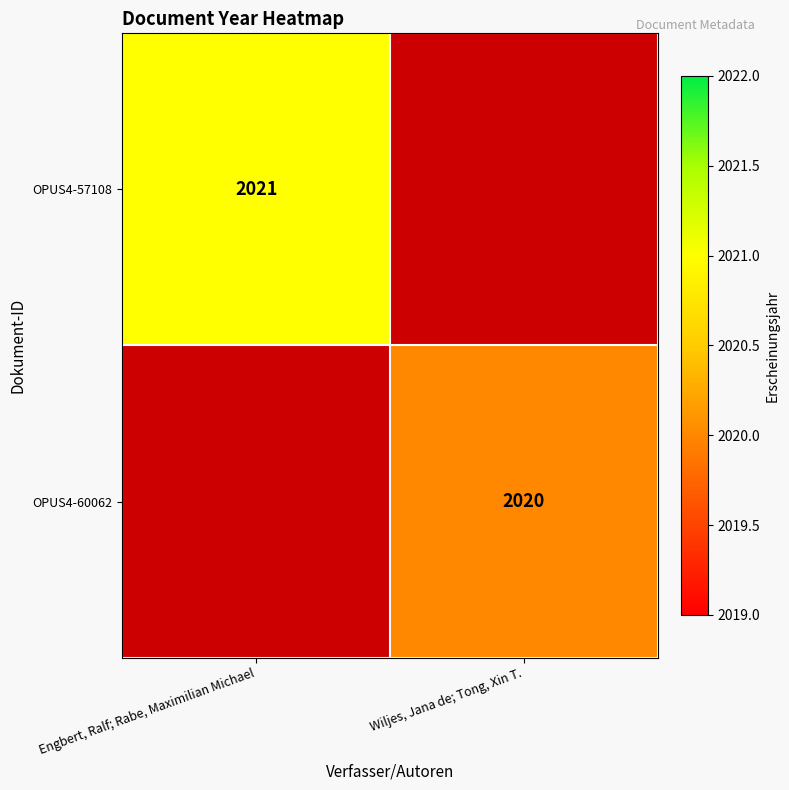

Is it true that OPUS4-60062 equals 702 at Wiljes, Jana de; Tong, Xin T.?

False